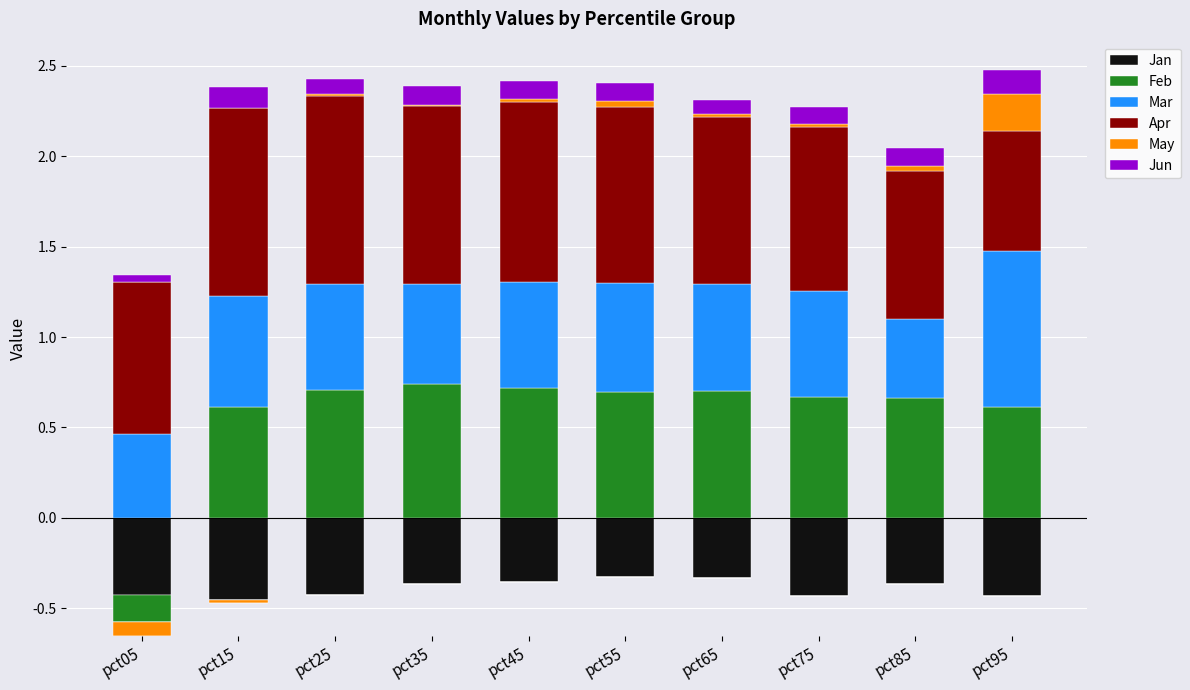

At which label is Jun closest to 0?

pct05